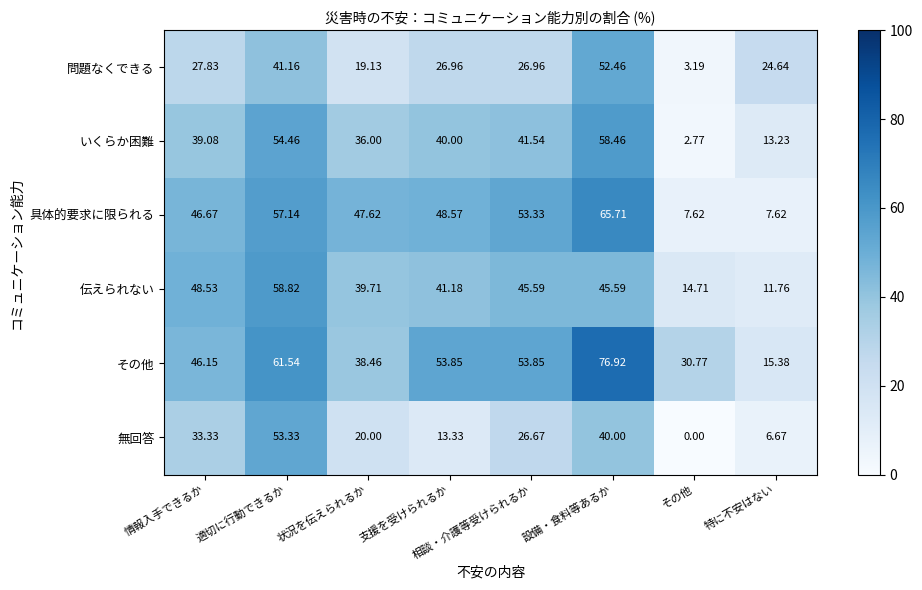

What is the difference between the highest and lowest values at 支援を受けられるか?

40.5